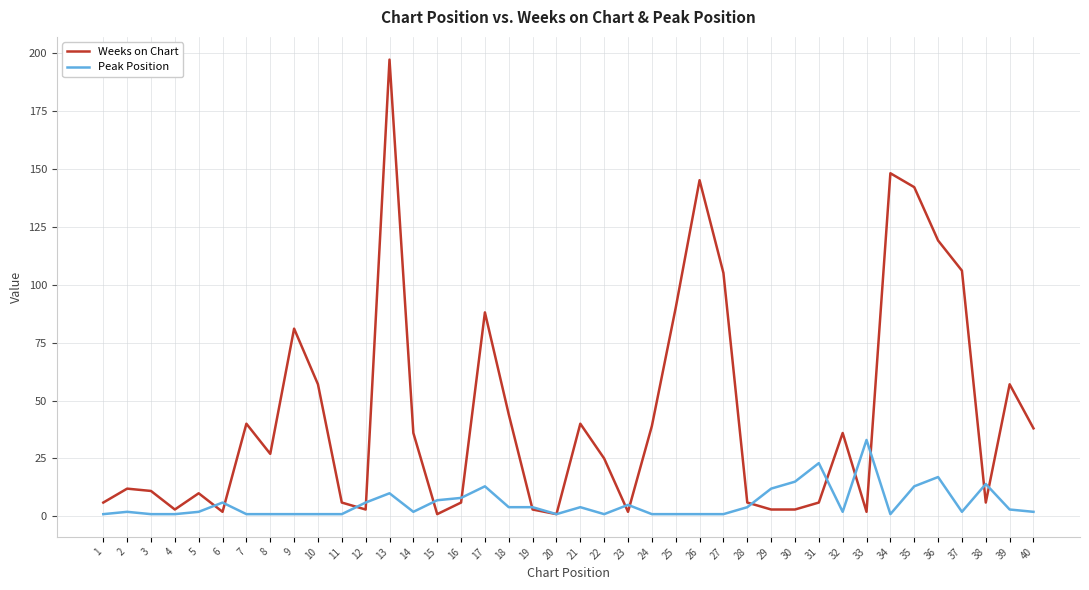

The Weeks on Chart series shows 3 at 12. True or false?

True